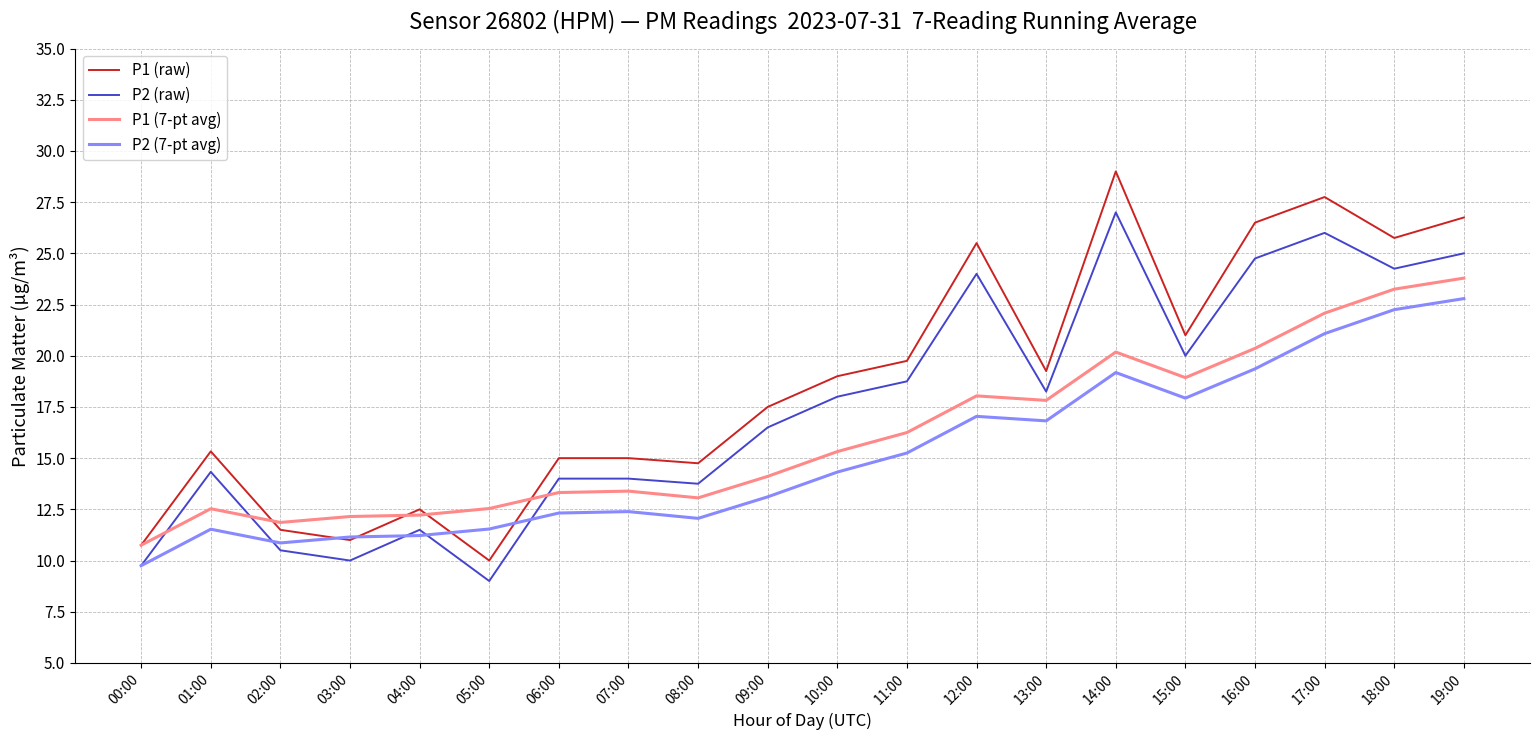

The value of P2 (raw) at 03:00 is 6.9. True or false?

False